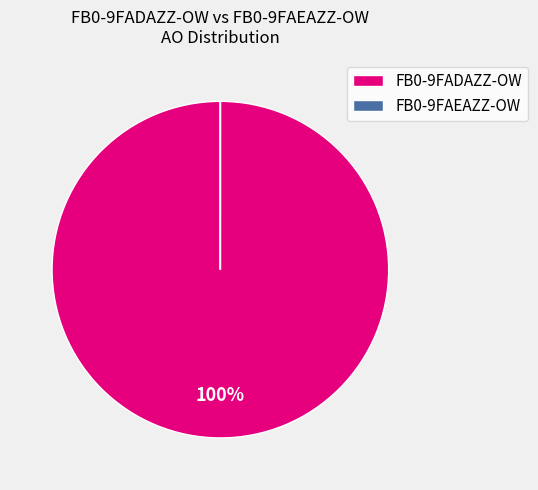

To the nearest percent, what is the difference between the largest and smallest slice percentages?

100%